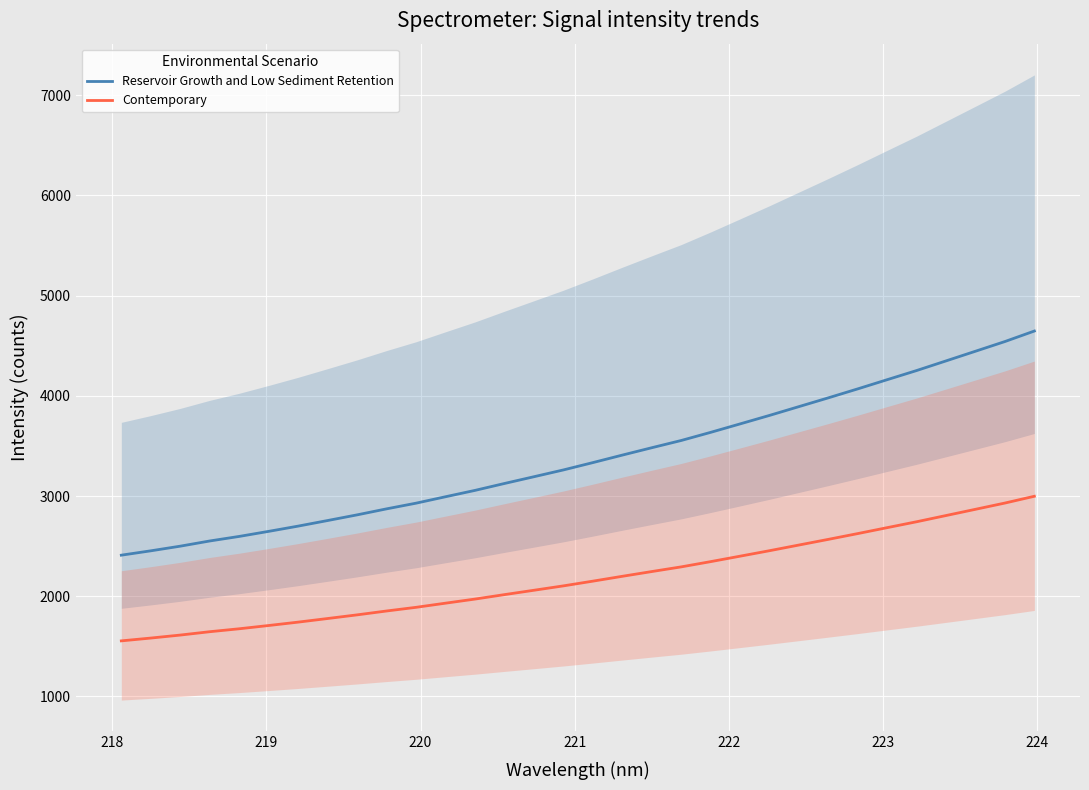

True or false: Reservoir Growth and Low Sediment Retention and Contemporary cross at least once.

False